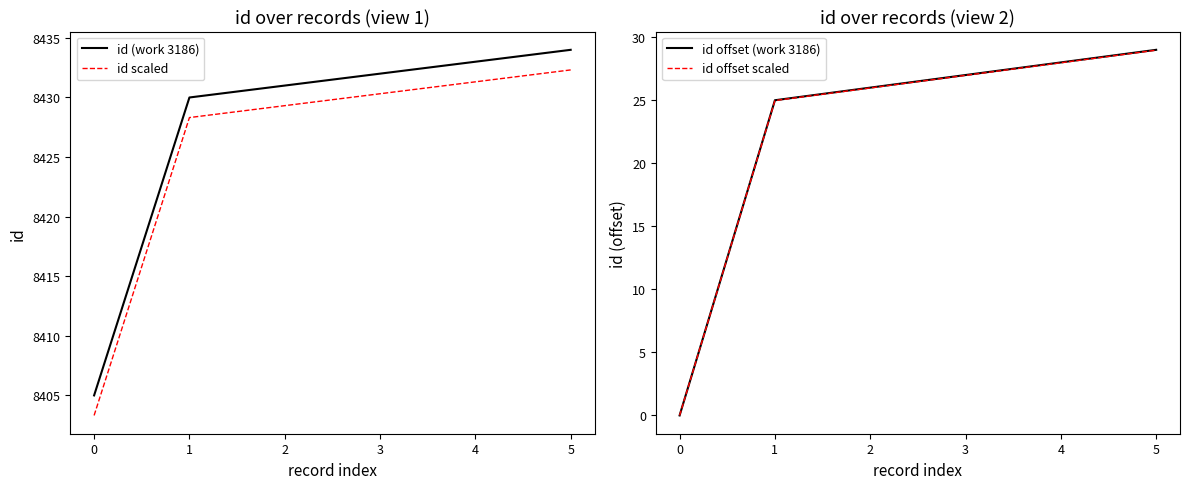

What is the average value of the id (work 3186) series?

8427.5